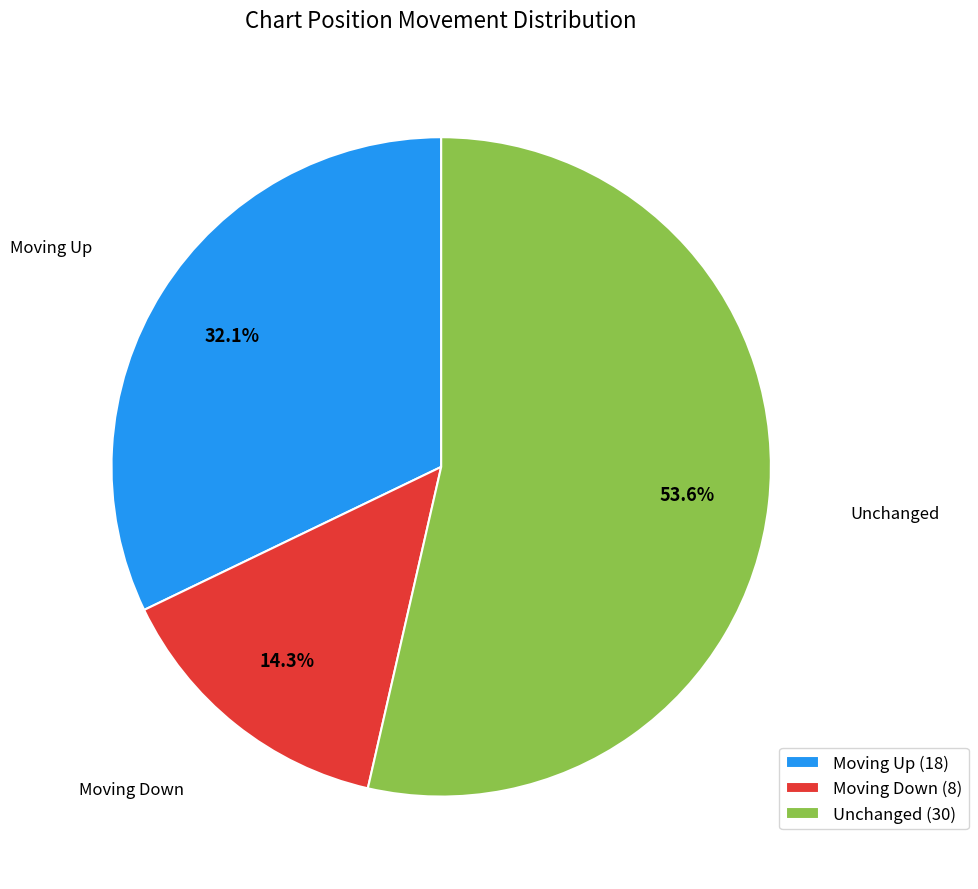

Rank the categories by value from lowest to highest.

Moving Down (8), Moving Up (18), Unchanged (30)